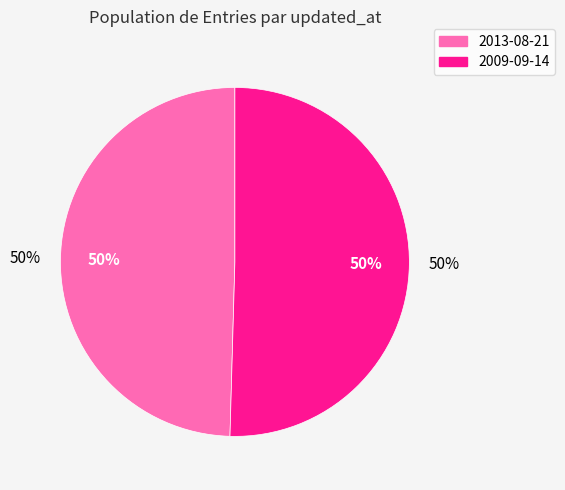

Approximately how many times larger is the value at 2009-09-14 compared to 2013-08-21?

1.0